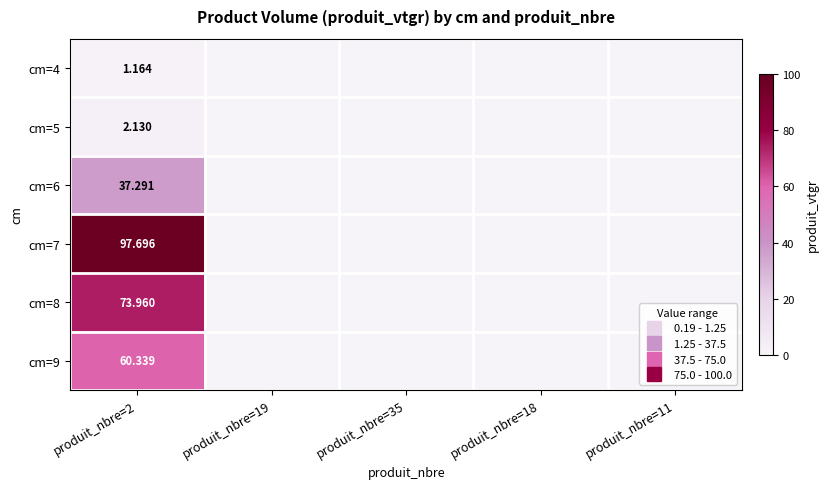

At which category does the chart reach its peak across all series?

produit_nbre=2